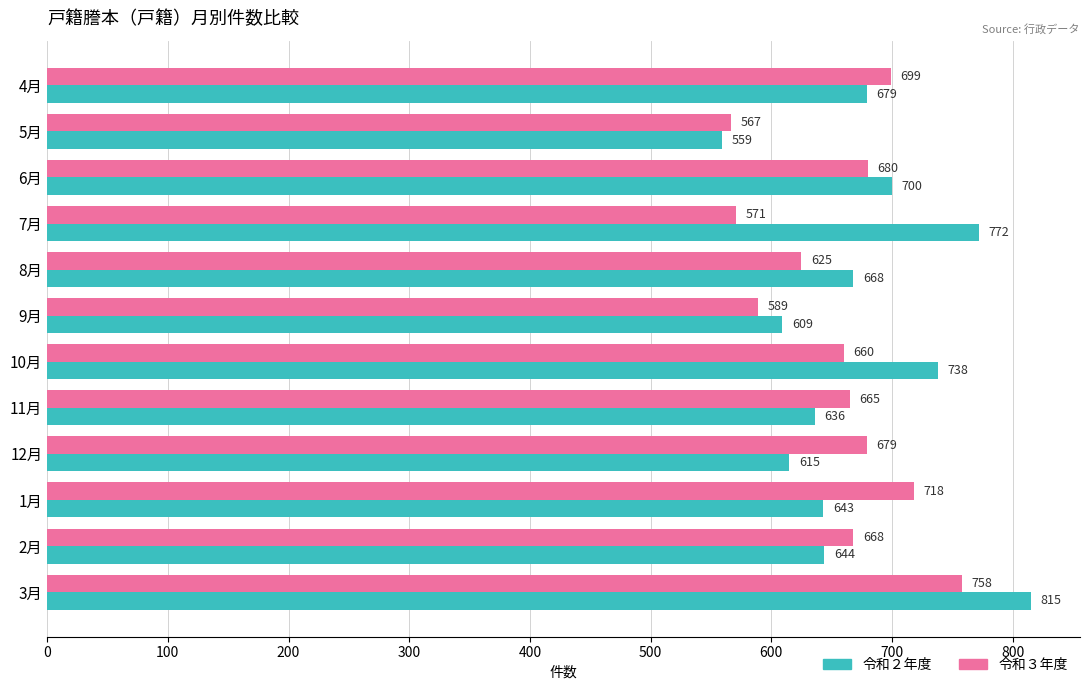

How many values in the 令和３年度 series are below 668?

6